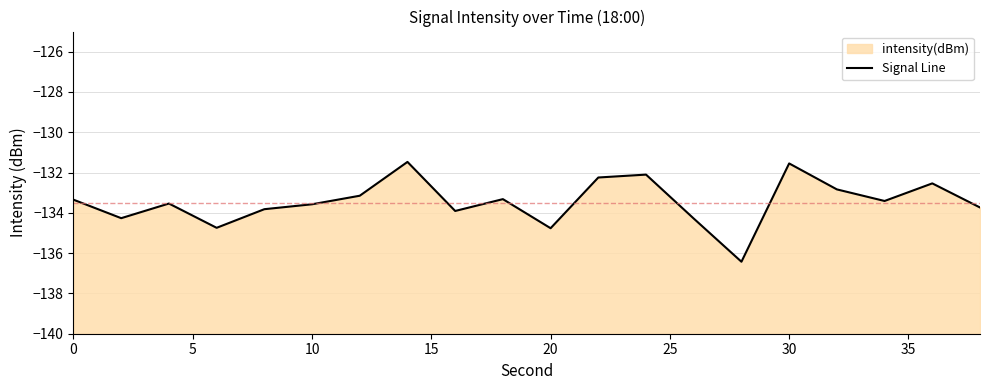

Reading left to right, extract all data points from this chart.

-133.3	-134.3	-133.5	-134.7	-133.8	-133.6	-133.1	-131.5	-133.9	-133.3	-134.8	-132.2	-132.1	-134.3	-136.4	-131.5	-132.8	-133.4	-132.5	-133.7